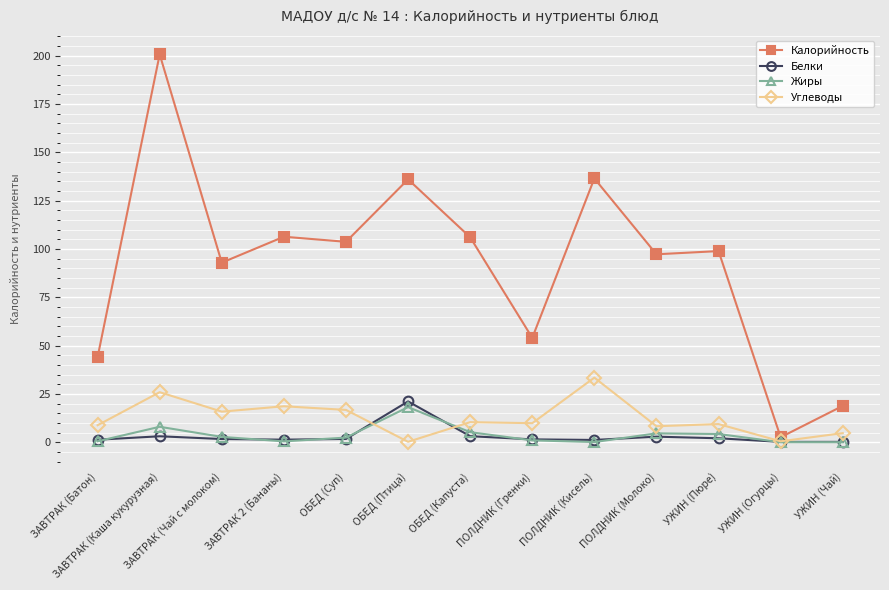

At which category is the sum across all series the highest?

ЗАВТРАК (Каша кукурузная)